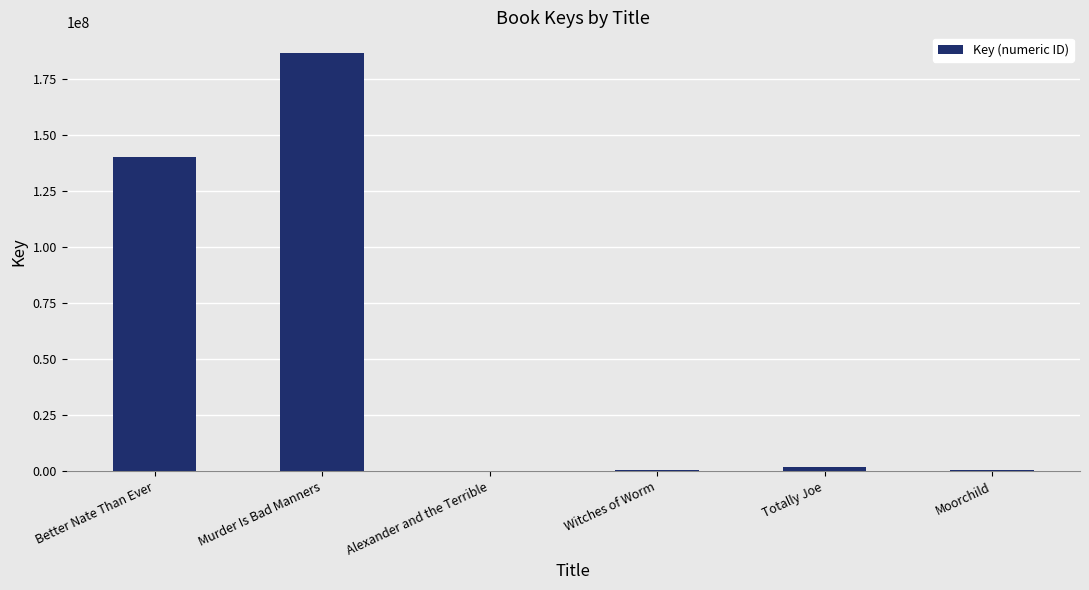

Where does the data first go above 1819390?

Better Nate Than Ever